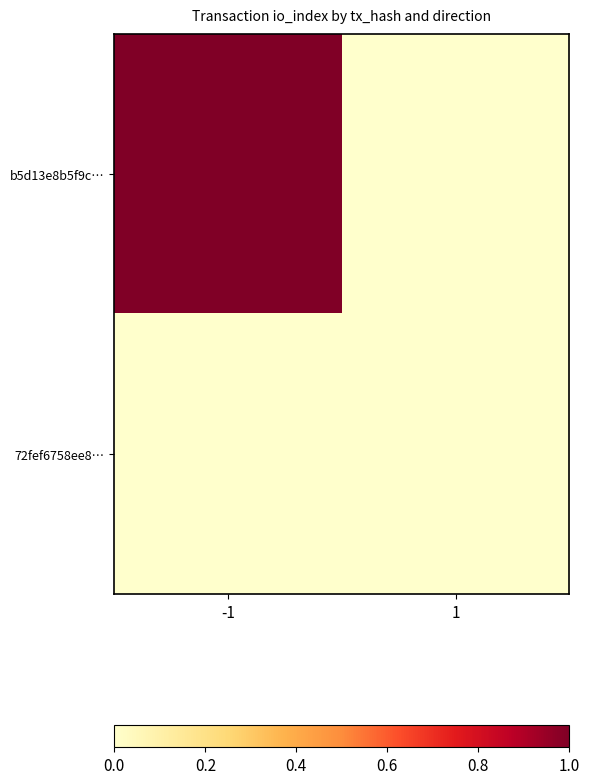

Reading left to right, what are all the values shown in this chart?

b5d13e8b5f9c…: -1=1	1=0
72fef6758ee8…: -1=0	1=0